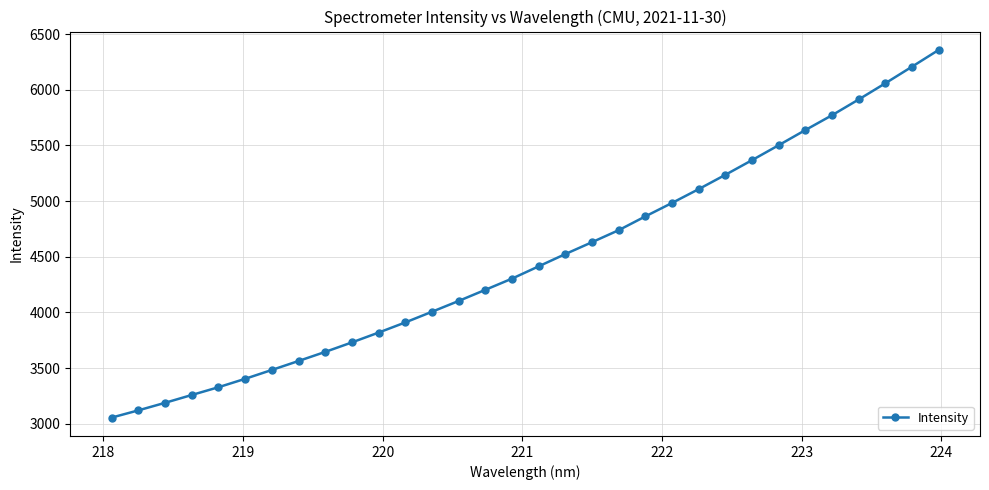

How many series are shown in this chart?

1